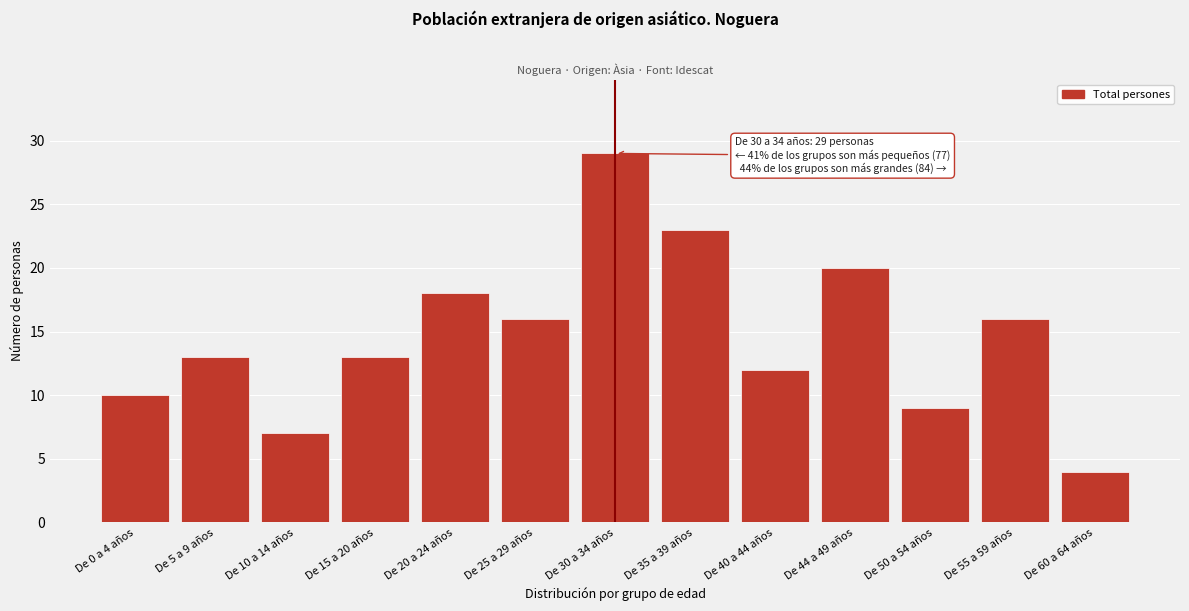

Reading left to right, transcribe all the data shown in this chart.

De 0 a 4 años=10	De 5 a 9 años=13	De 10 a 14 años=7	De 15 a 20 años=13	De 20 a 24 años=18	De 25 a 29 años=16	De 30 a 34 años=29	De 35 a 39 años=23	De 40 a 44 años=12	De 44 a 49 años=20	De 50 a 54 años=9	De 55 a 59 años=16	De 60 a 64 años=4